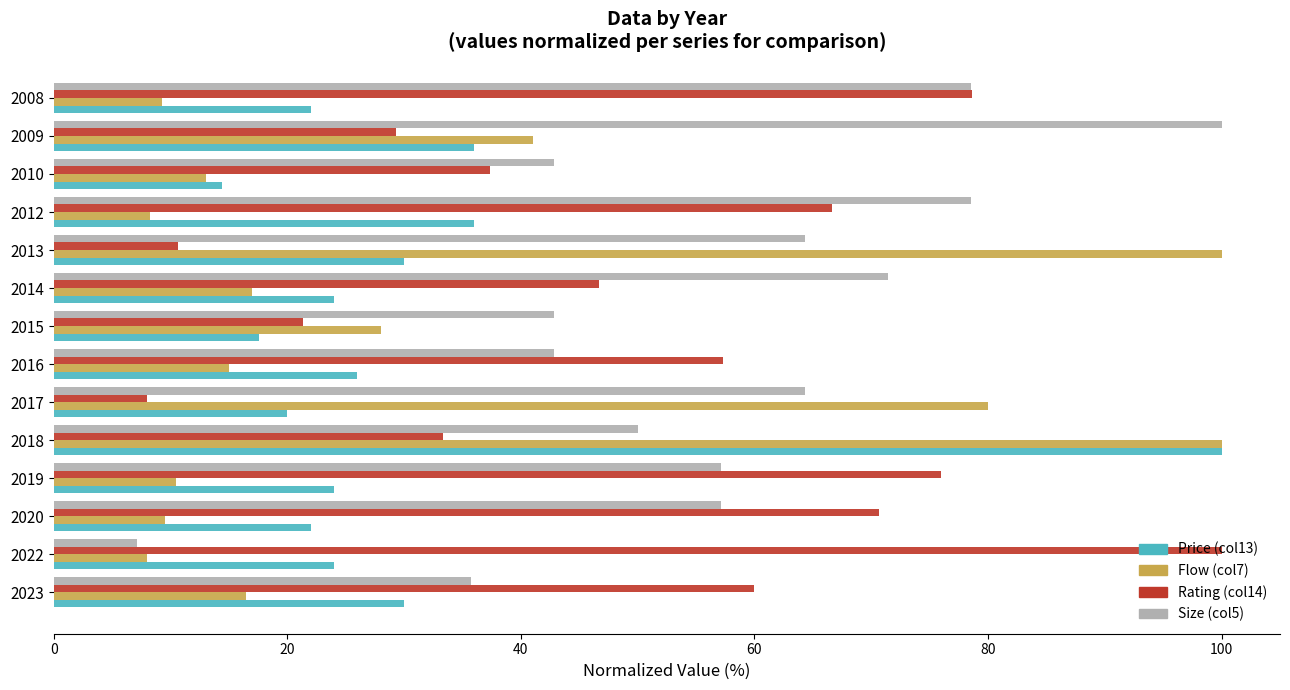

Which series has the largest total across all categories?

Size (col5)